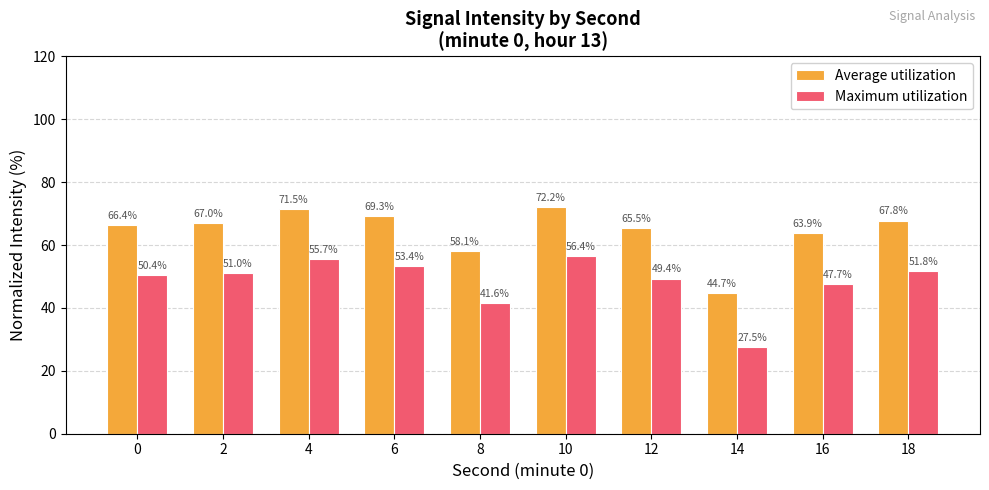

What are all the series names shown in the legend?

Average utilization, Maximum utilization